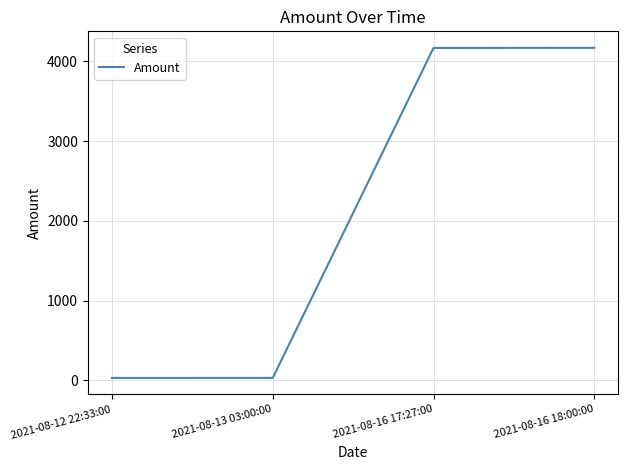

What is the greatest value displayed?

4169.5